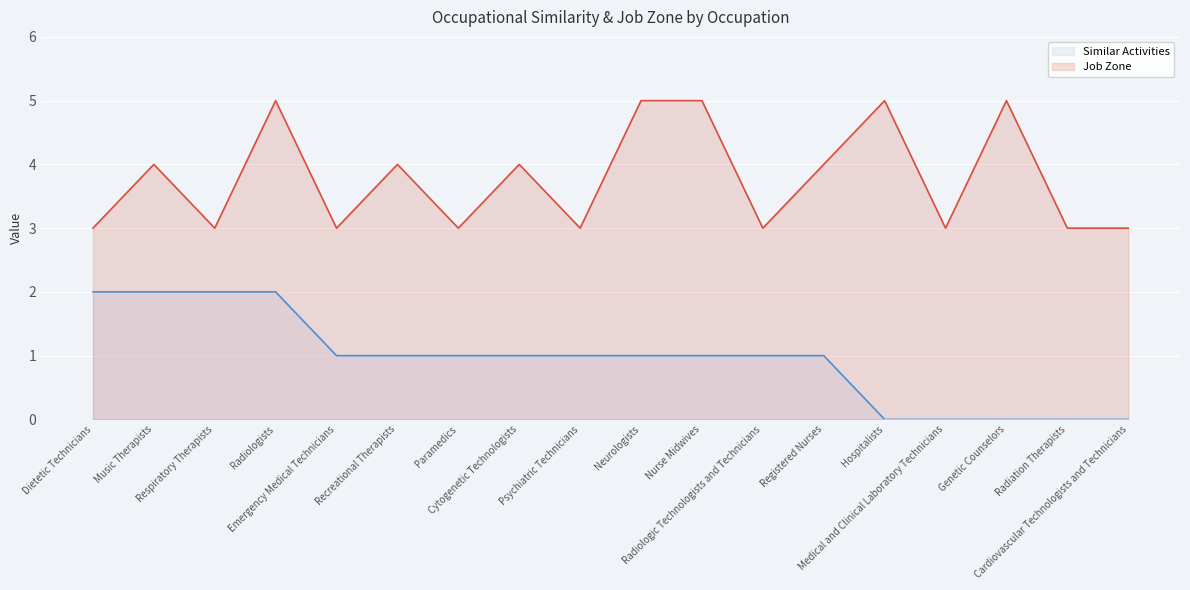

How many series are shown in this chart?

2